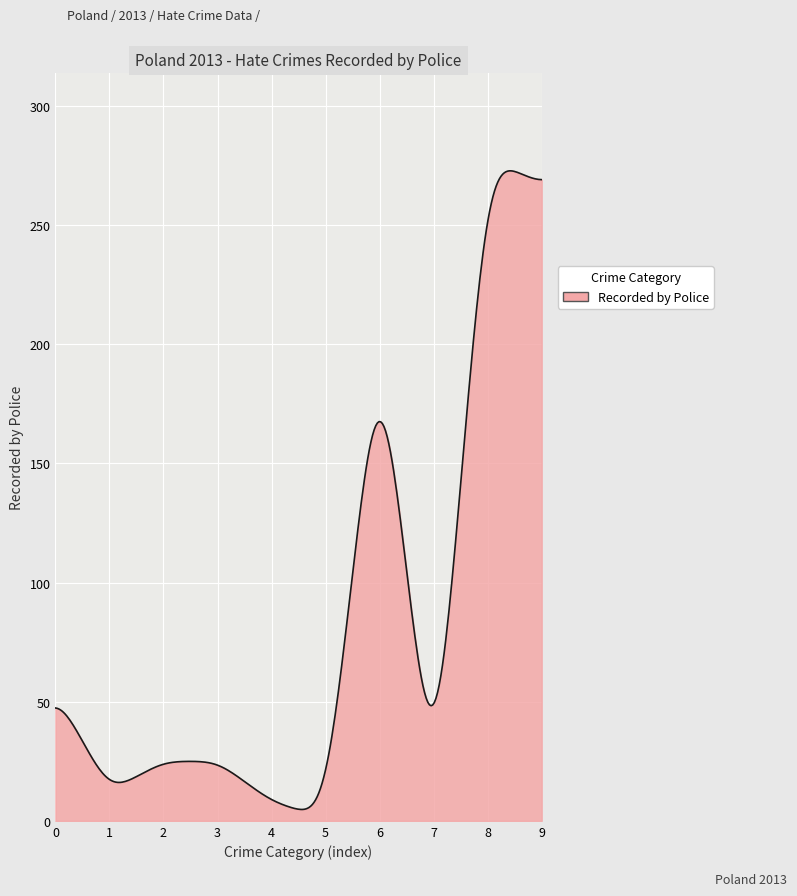

What is the difference between the maximum and minimum values?

268.1